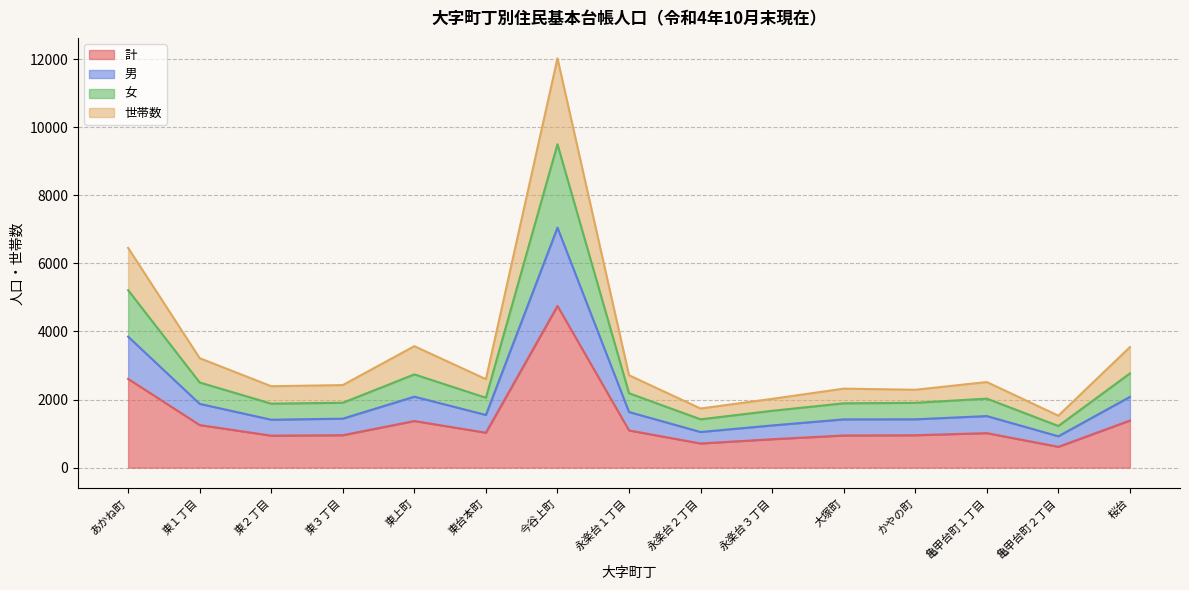

What is the lowest value of the 計 series?

612